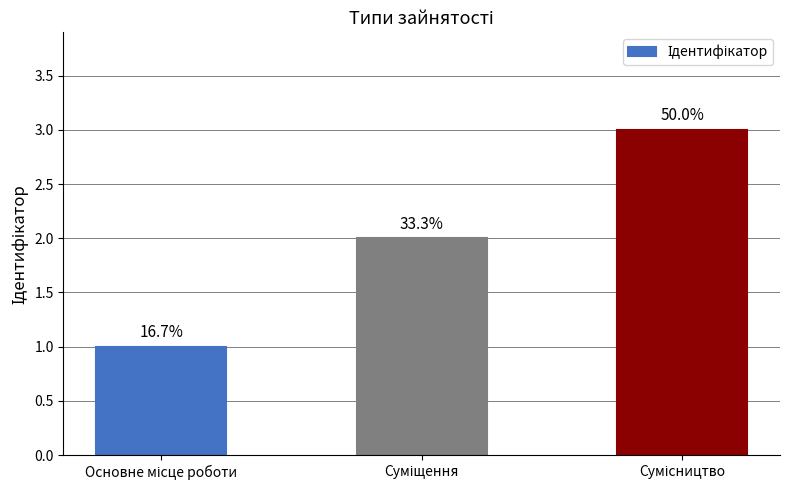

What is the difference between the values at Сумісництво and Основне місце роботи?

2